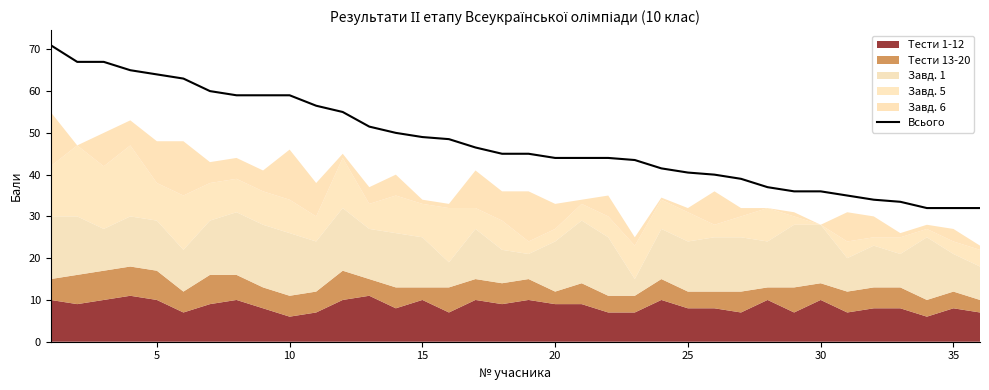

The value at 28 is 14.8. True or false?

False